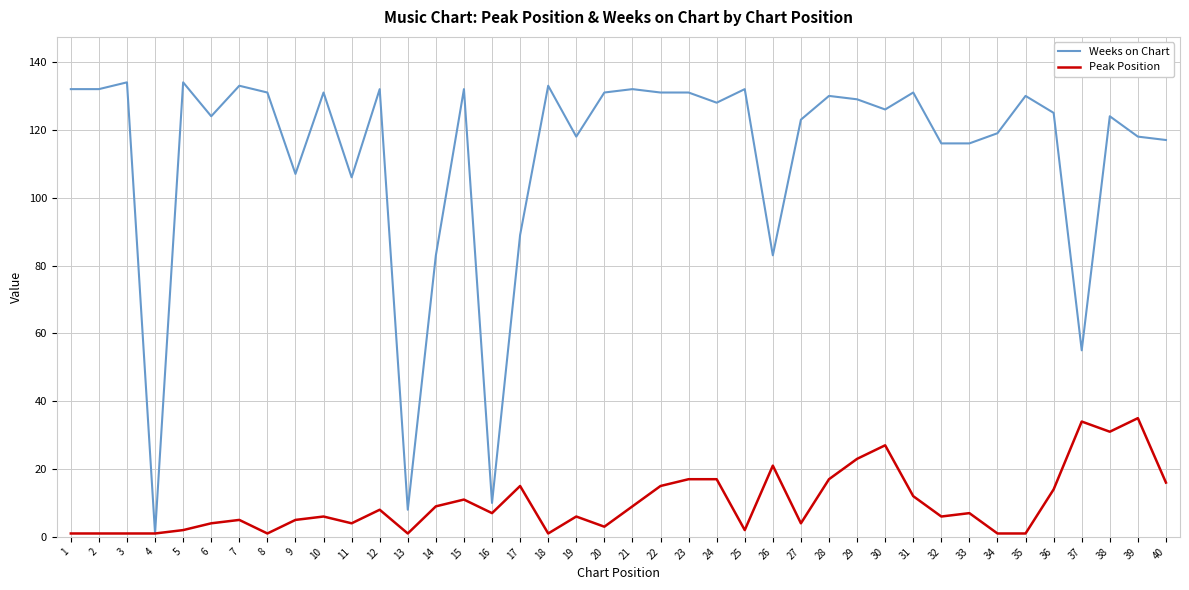

List the series in order of their overall mean, lowest first.

Peak Position, Weeks on Chart